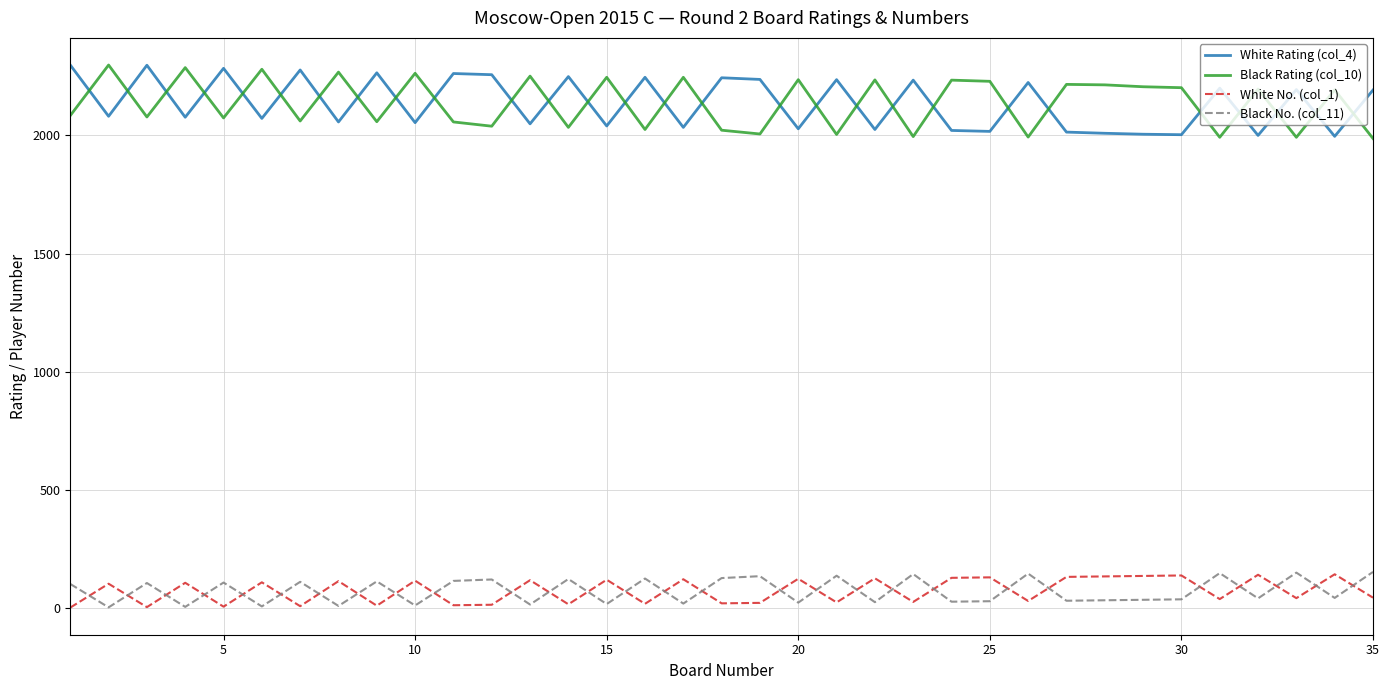

True or false: Black Rating (col_10) and Black No. (col_11) cross at least once.

False